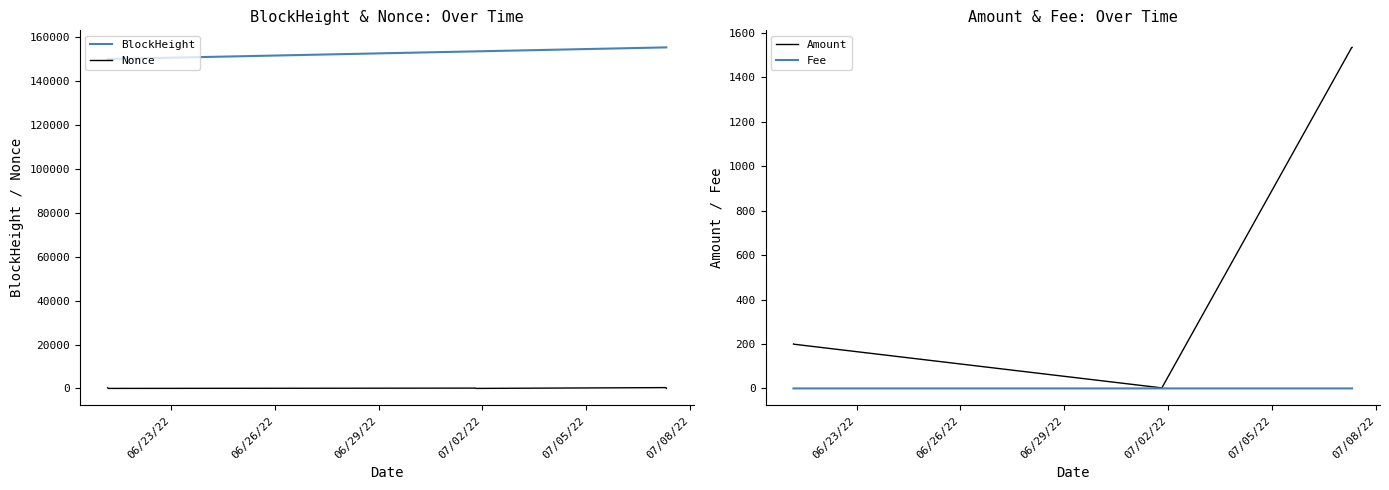

True or false: Nonce and BlockHeight cross at least once.

False